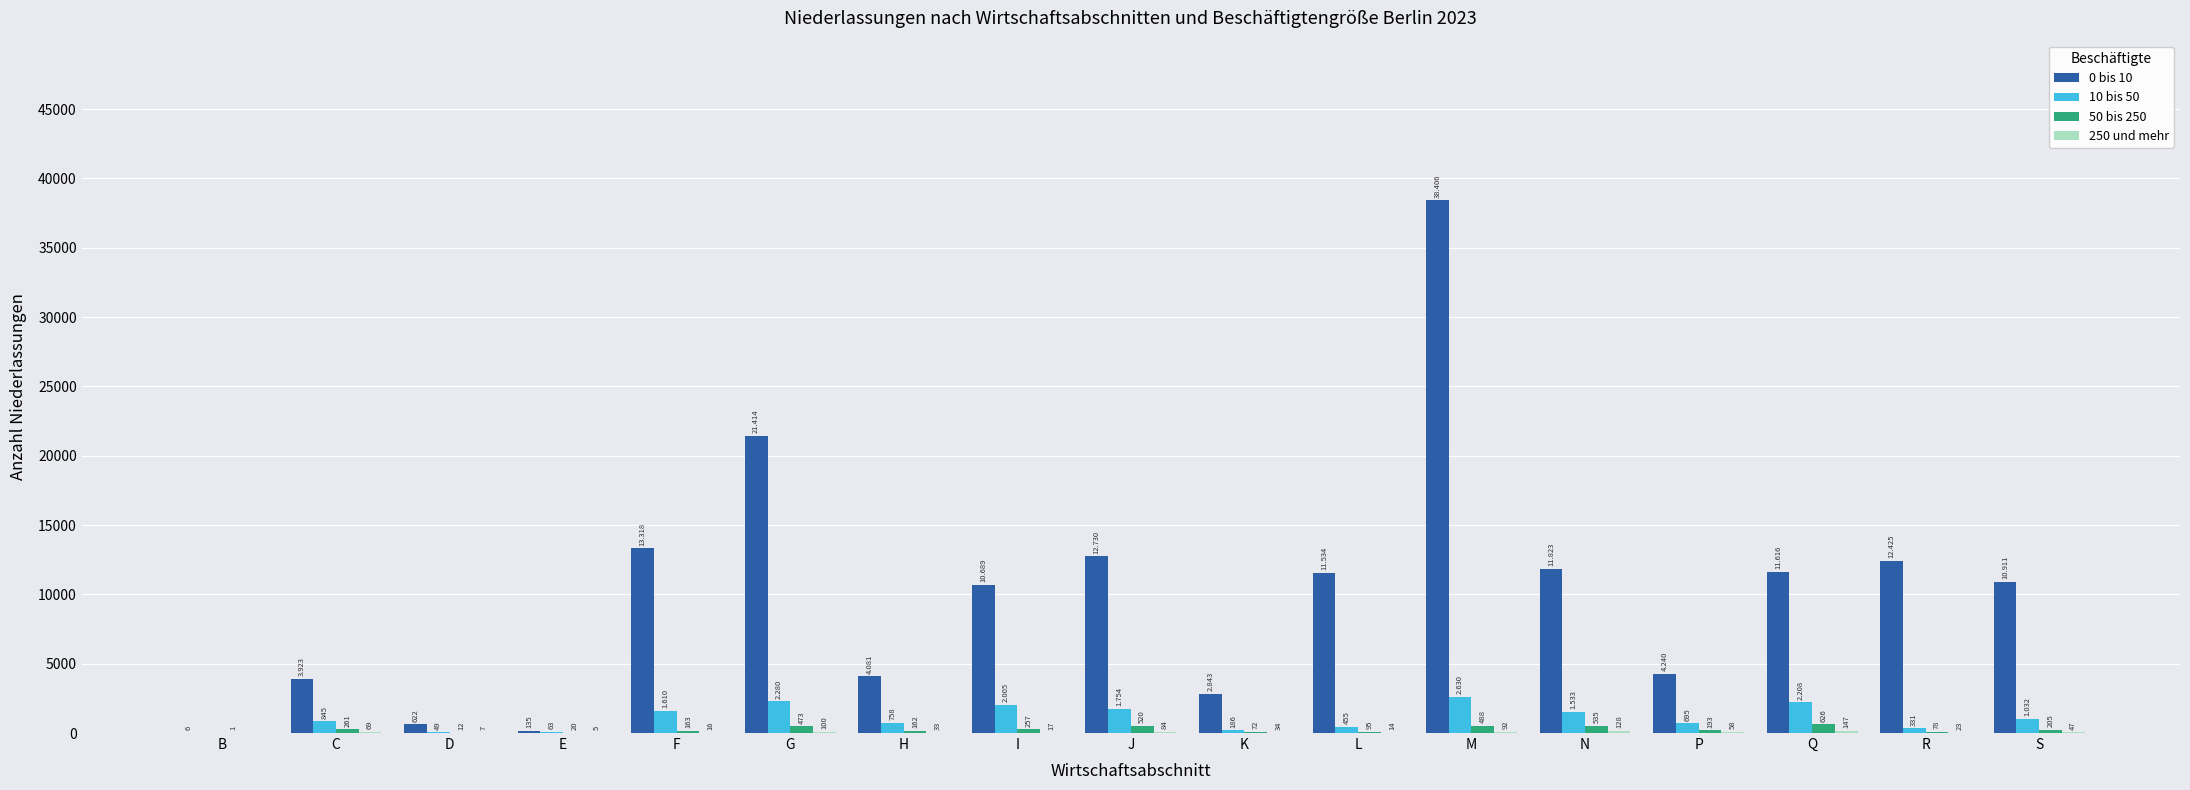

At which label does 0 bis 10 reach its peak?

M